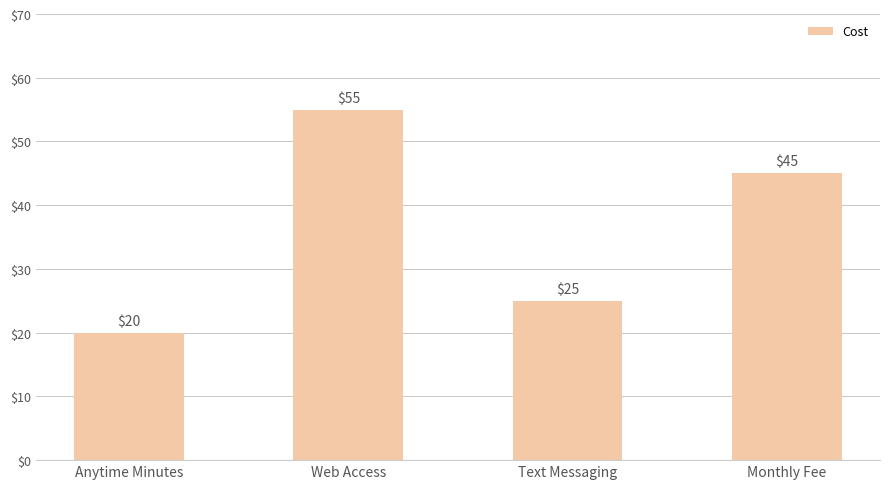

Are the bars grouped side by side (vs. stacked)?

No